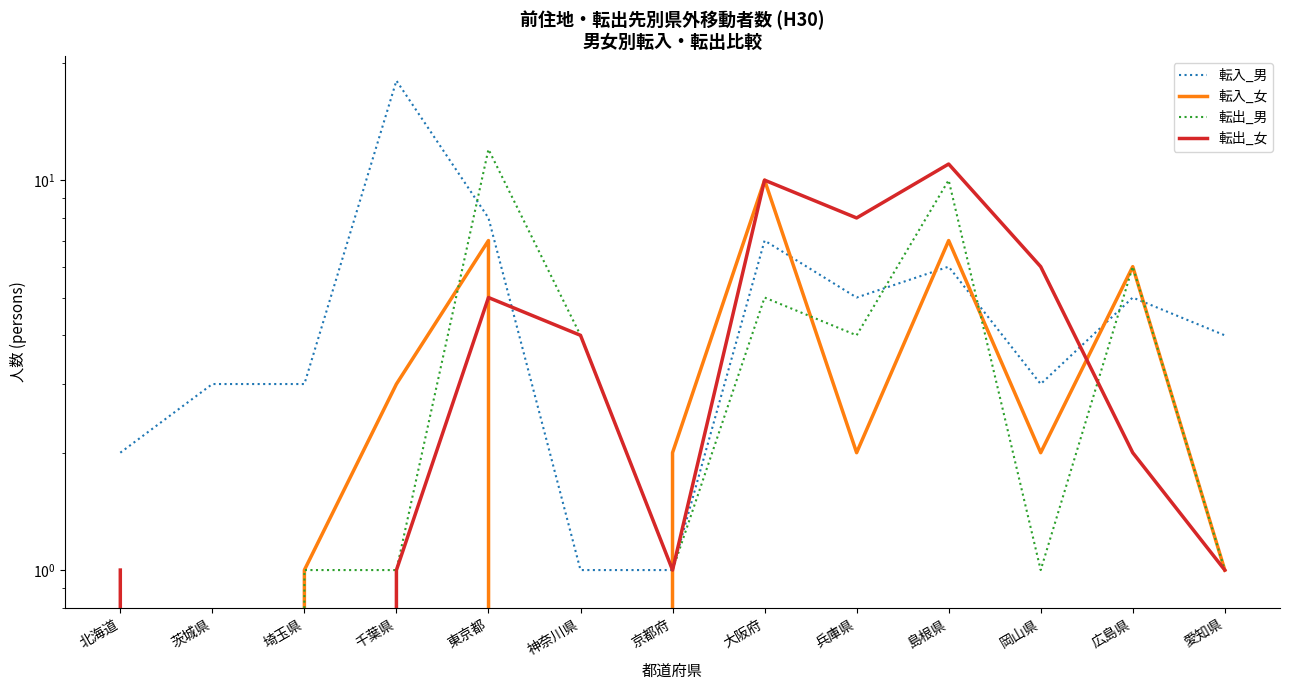

Reading right to left, transcribe all the data shown in this chart.

転入_男: 愛知県=4	広島県=5	岡山県=3	島根県=6	兵庫県=5	大阪府=7	京都府=1	神奈川県=1	東京都=8	千葉県=18	埼玉県=3	茨城県=3	北海道=2
転入_女: 愛知県=1	広島県=6	岡山県=2	島根県=7	兵庫県=2	大阪府=10	京都府=2	神奈川県=0	東京都=7	千葉県=3	埼玉県=1	茨城県=0	北海道=0
転出_男: 愛知県=1	広島県=6	岡山県=1	島根県=10	兵庫県=4	大阪府=5	京都府=1	神奈川県=4	東京都=12	千葉県=1	埼玉県=1	茨城県=0	北海道=1
転出_女: 愛知県=1	広島県=2	岡山県=6	島根県=11	兵庫県=8	大阪府=10	京都府=1	神奈川県=4	東京都=5	千葉県=1	埼玉県=0	茨城県=0	北海道=1